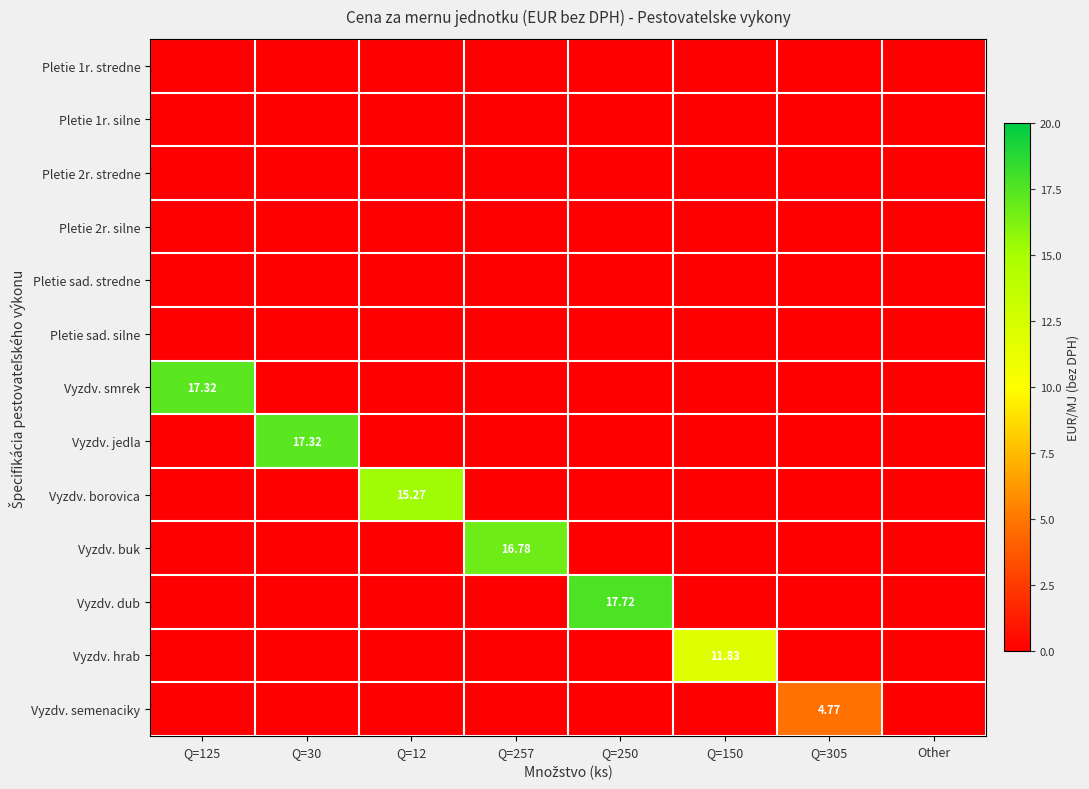

How many values in the Vyzdv. buk series exceed 0?

1